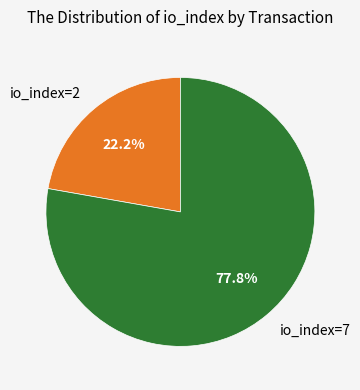

How much of the chart is everything except io_index=2?

77.8%